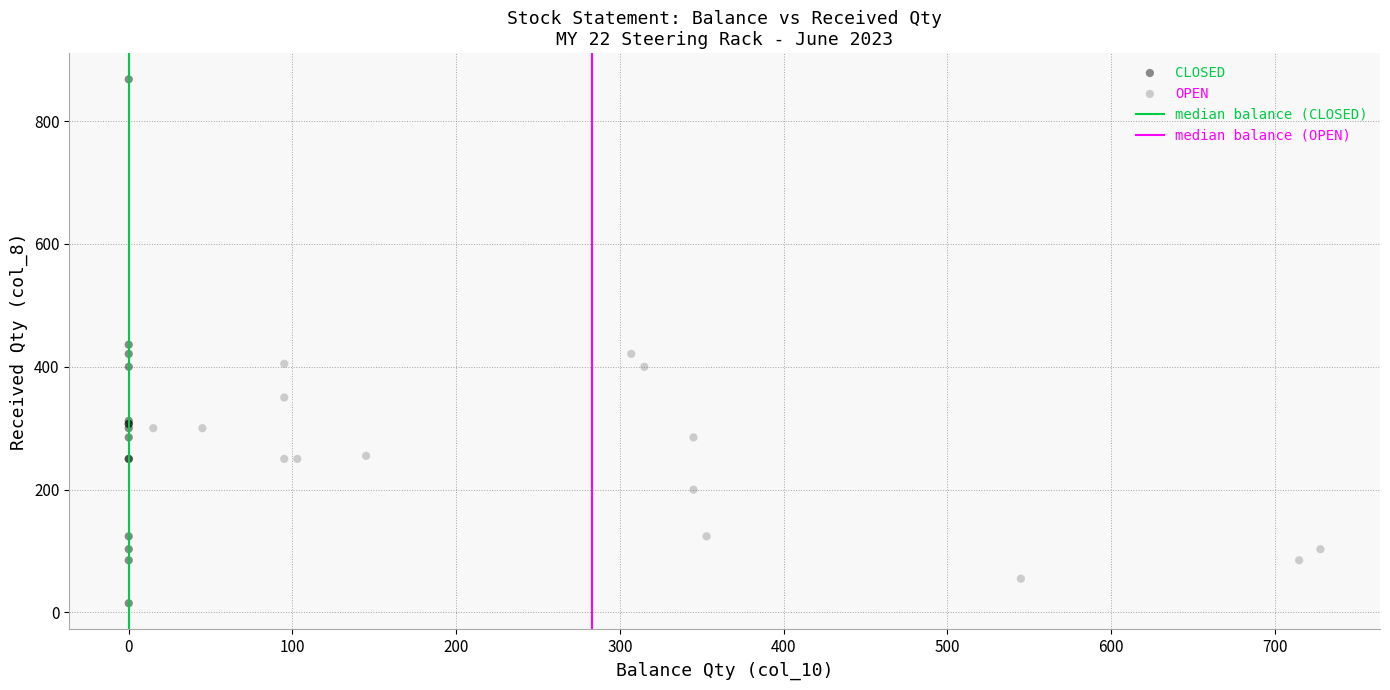

Which series contains the highest Y value?

CLOSED